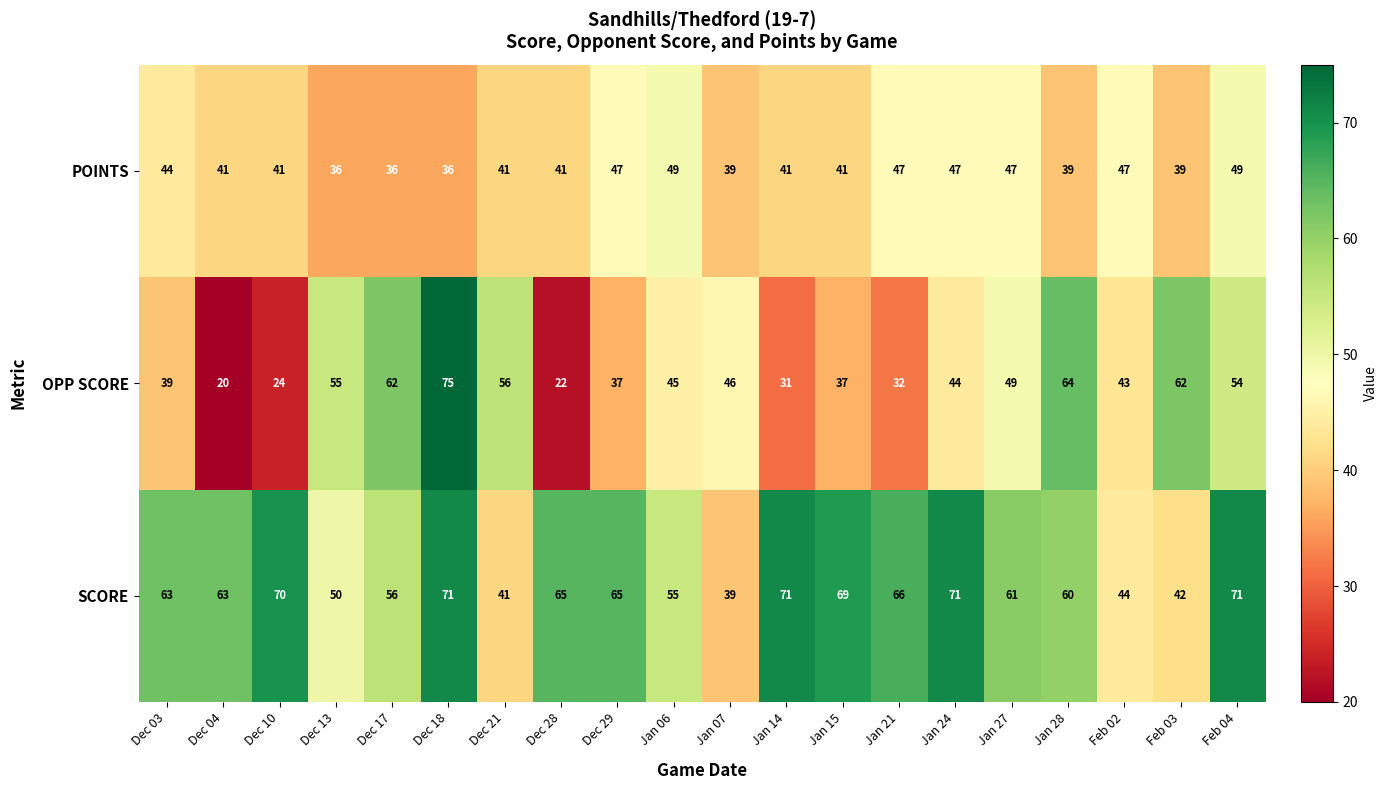

What is the sum of the OPP SCORE values at Dec 18 and Feb 03?

137